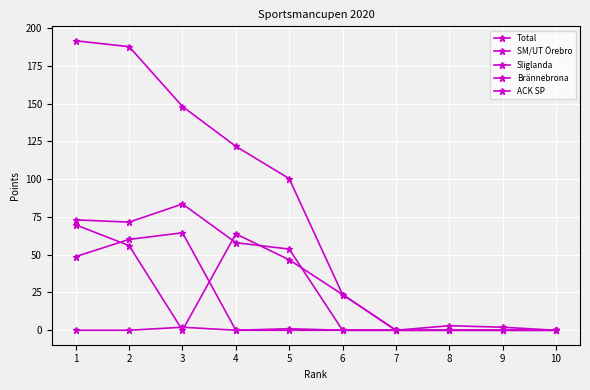

List the labels in order of Brännebrona value, smallest first.

4, 5, 6, 7, 8, 9, 10, 1, 2, 3